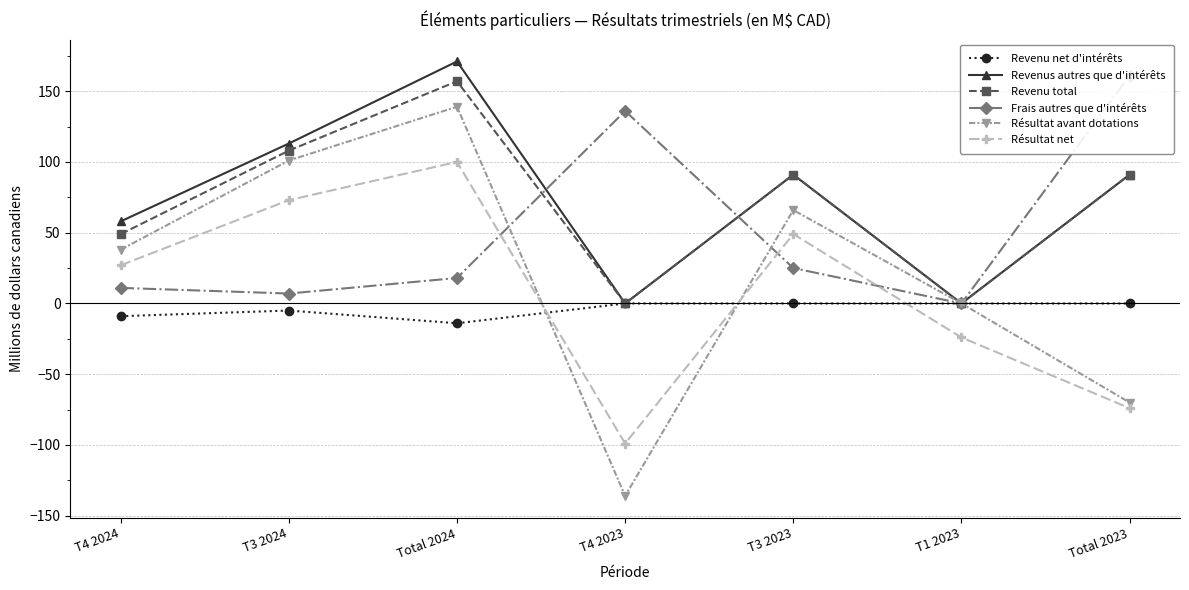

Which has a higher value, T4 2023 or T3 2024?

T4 2023